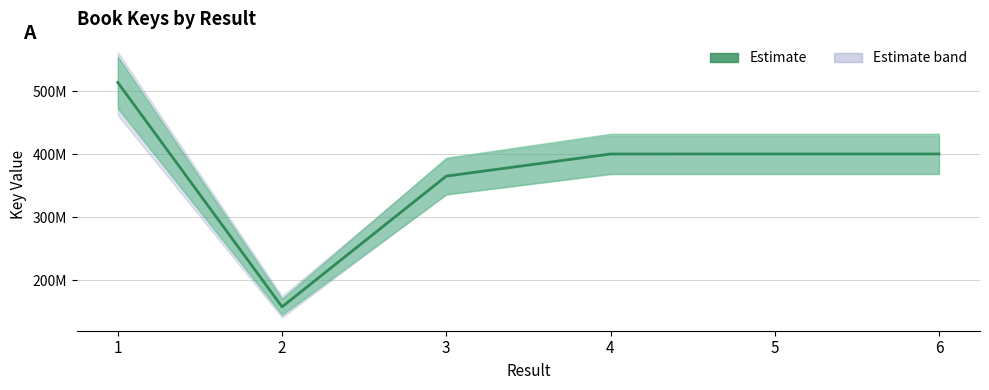

Which label corresponds to the smallest value in the chart?

2